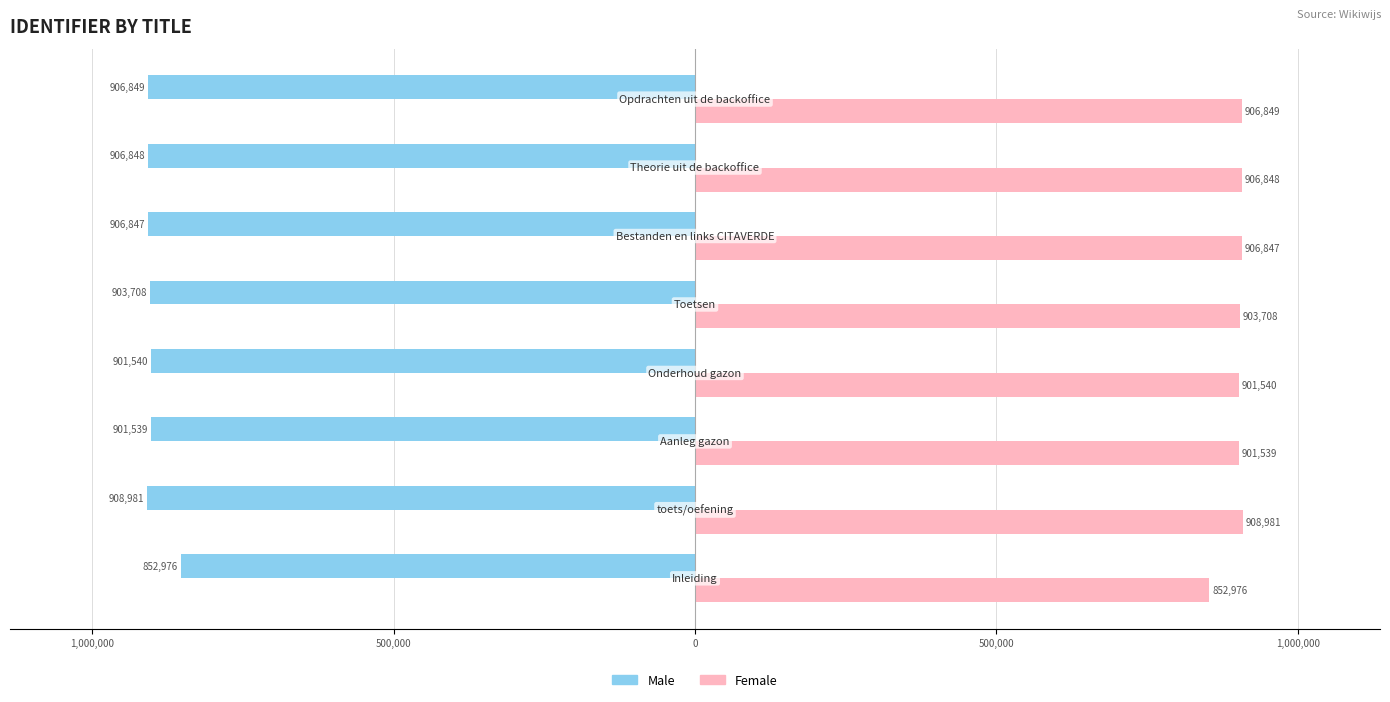

Does the chart contain stacked bars?

No